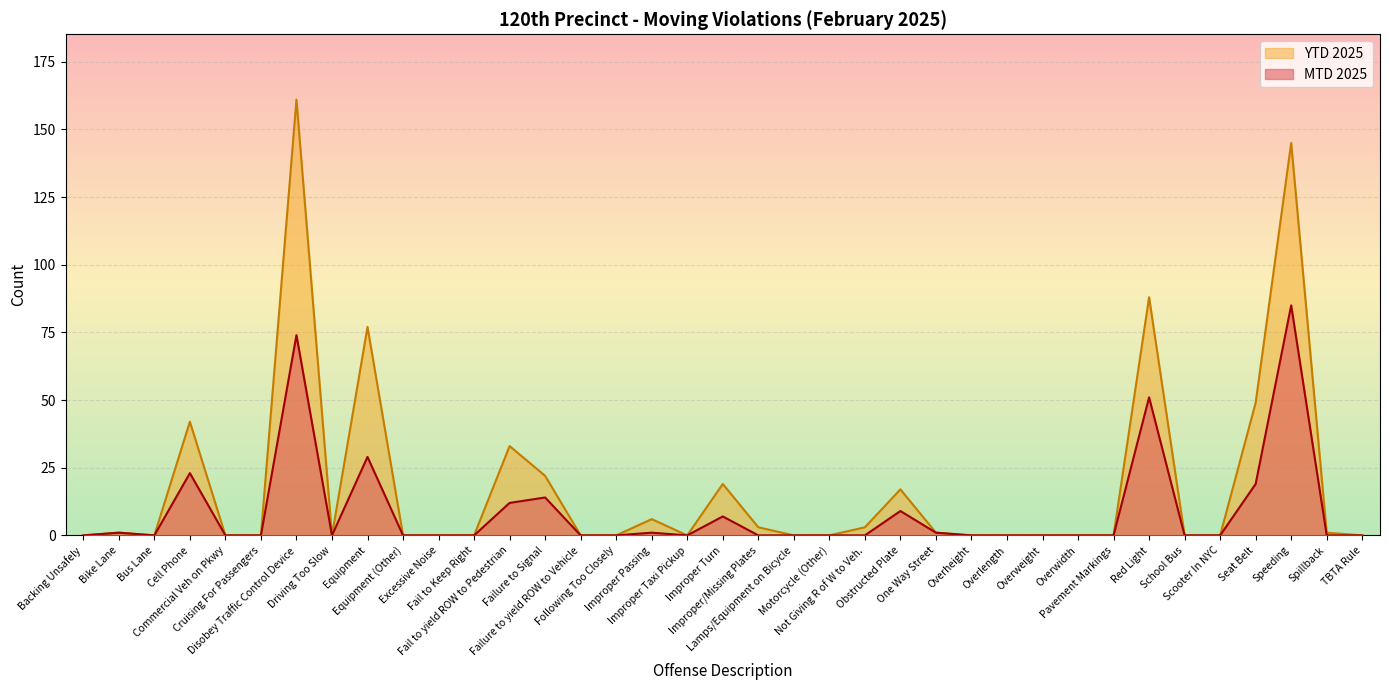

True or false: YTD 2025 and MTD 2025 cross at least once.

False